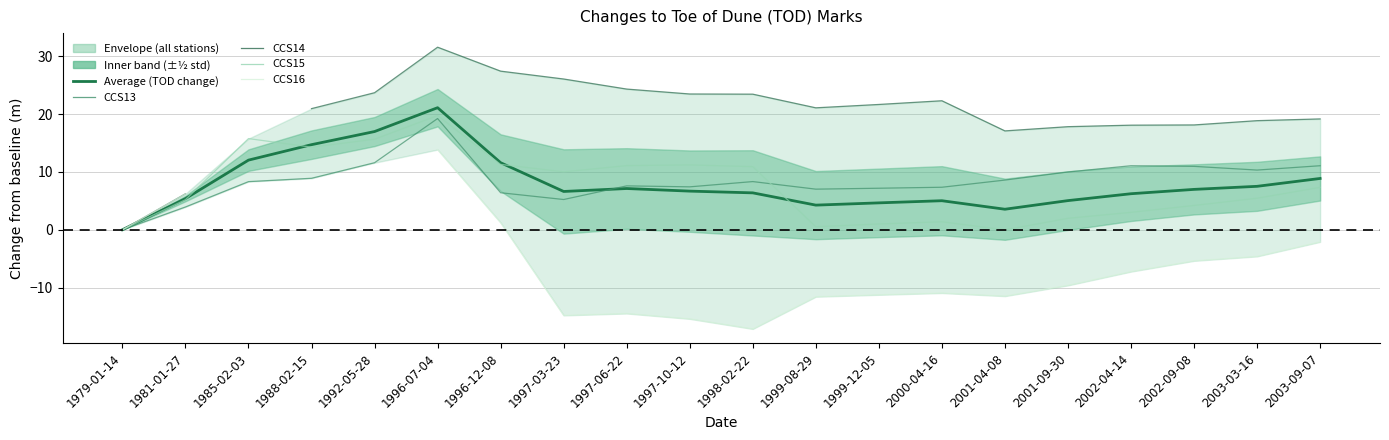

Which has a higher value, 1998-02-22 or 1997-06-22?

1997-06-22